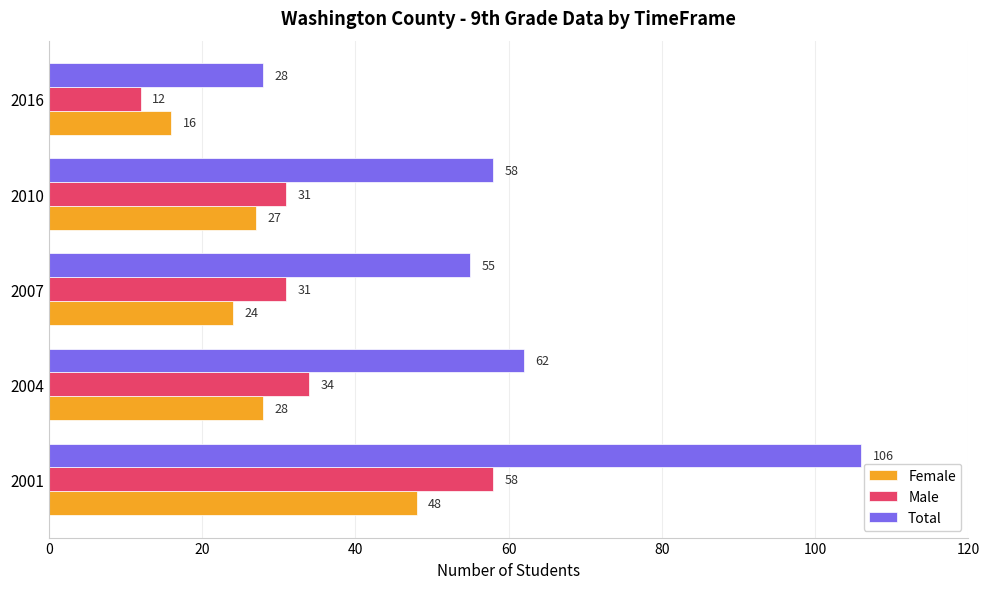

Is the value of Female at 2001 greater than the value of Male at 2016?

Yes